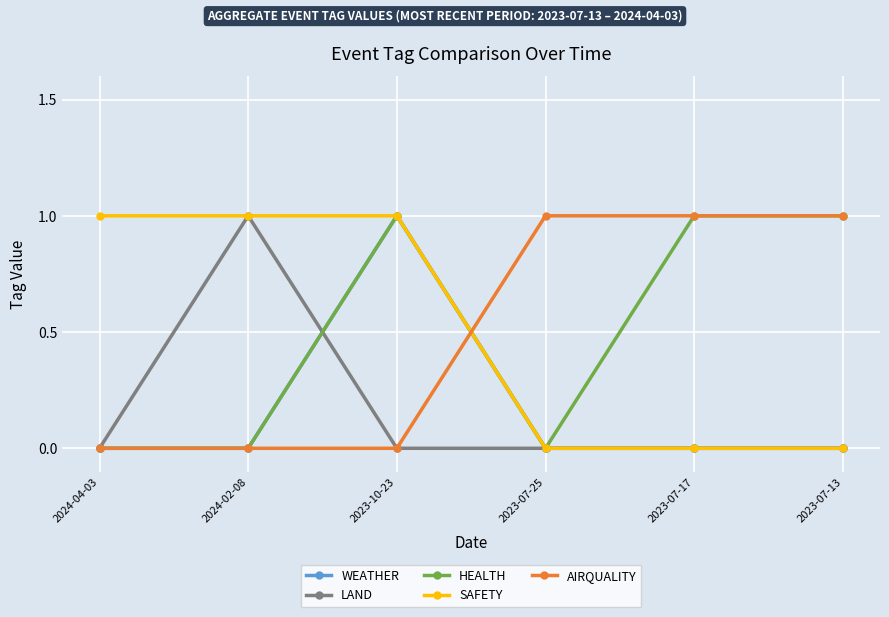

At which category is the sum across all series the highest?

2023-10-23